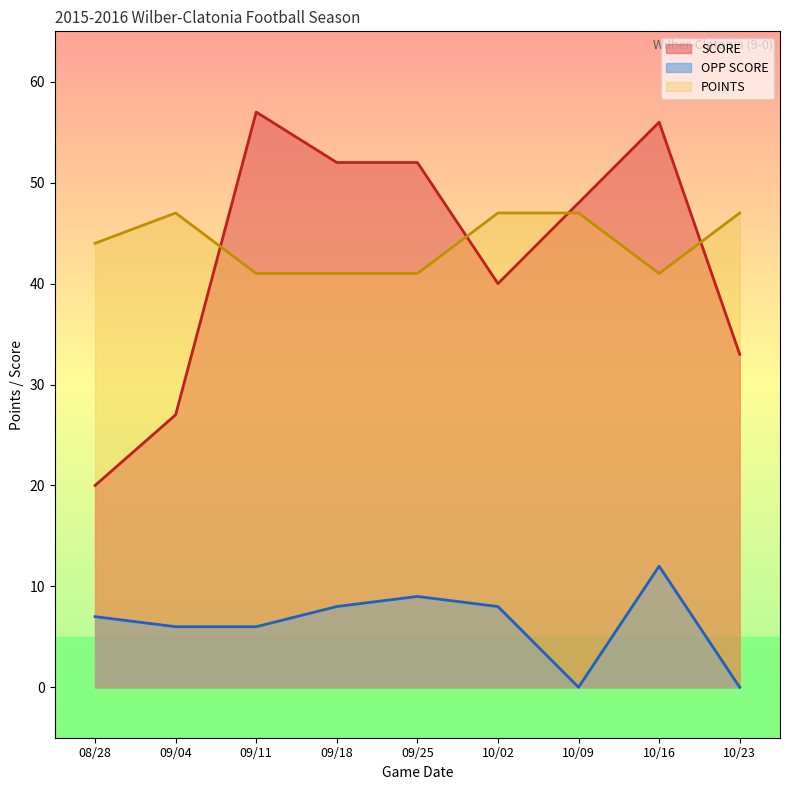

Where is POINTS nearest to the value 44?

08/28